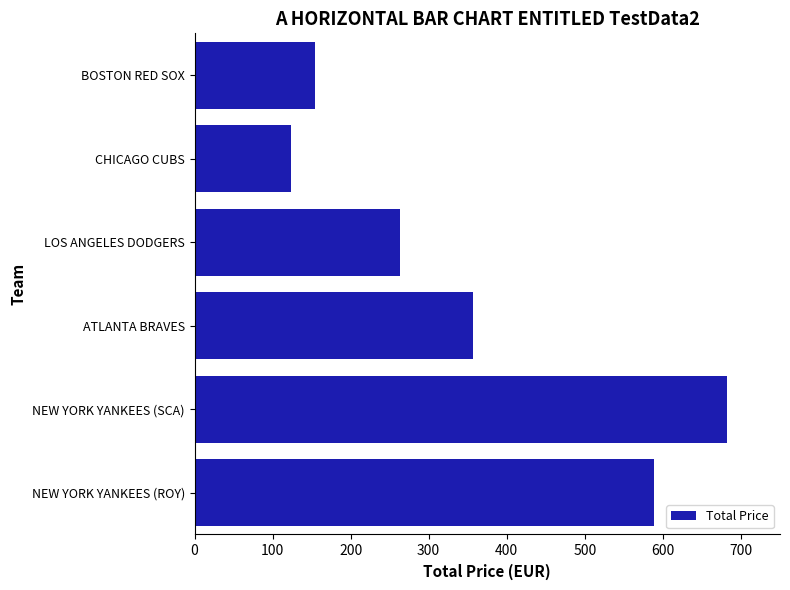

Are the bars grouped side by side (vs. stacked)?

No